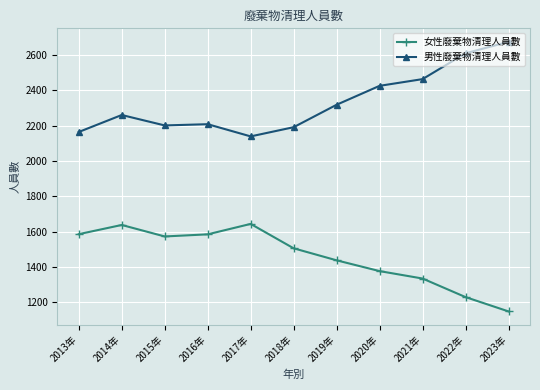

What is the label of the 6th point from the right?

2018年